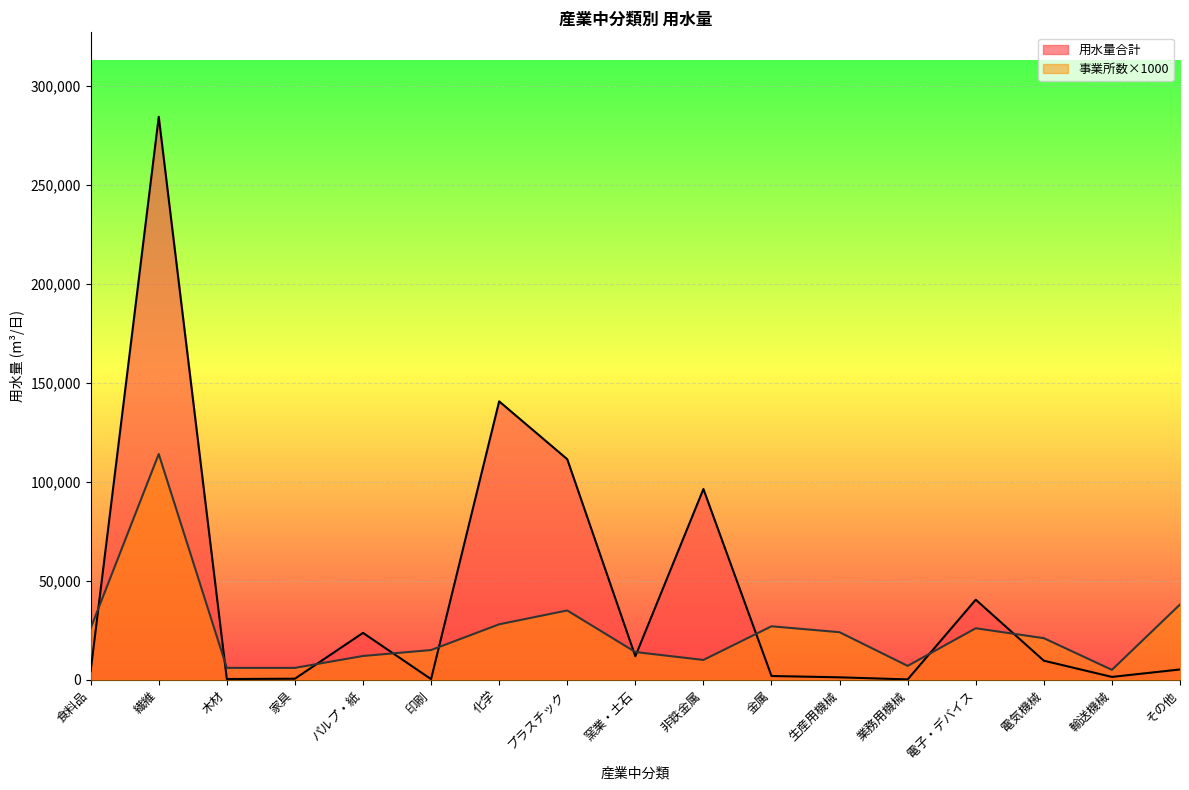

At which category does 用水量合計 reach its first local valley?

木材